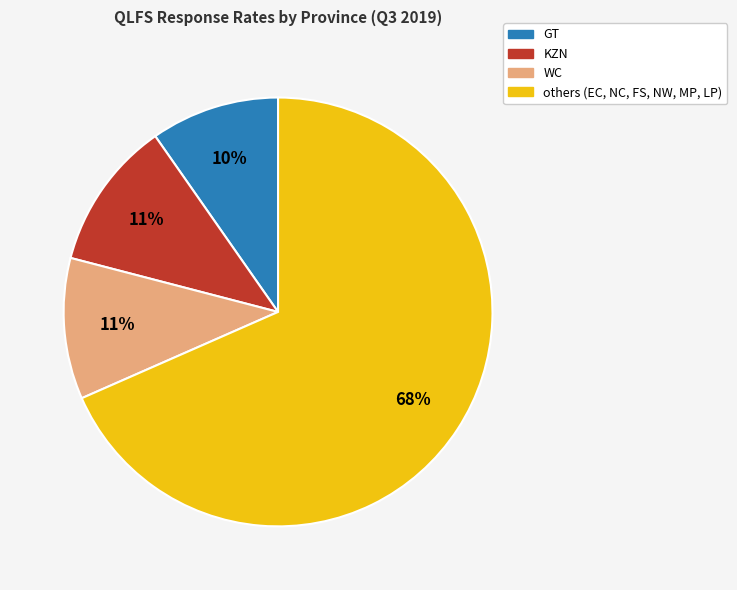

Does any single category account for the majority?

Yes